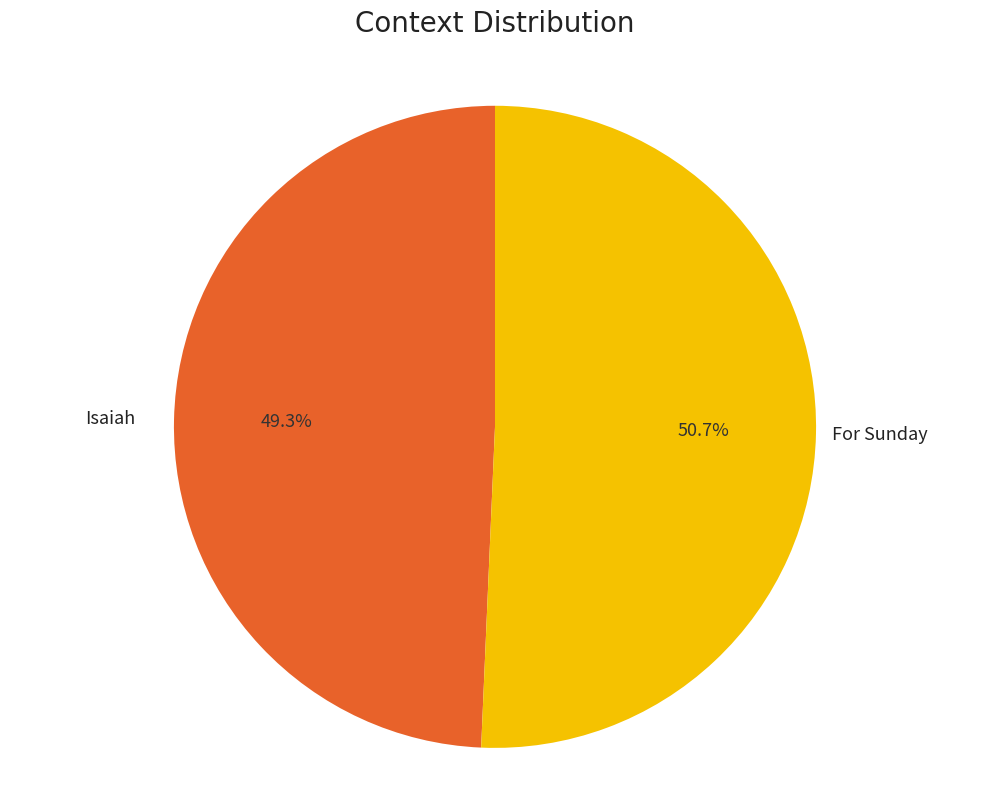

How many slices are in this pie chart?

2